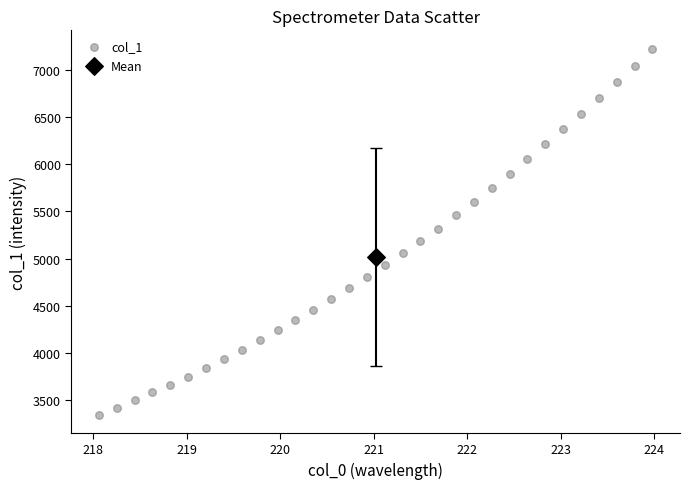

What are all the series names shown in the legend?

col_1, Mean